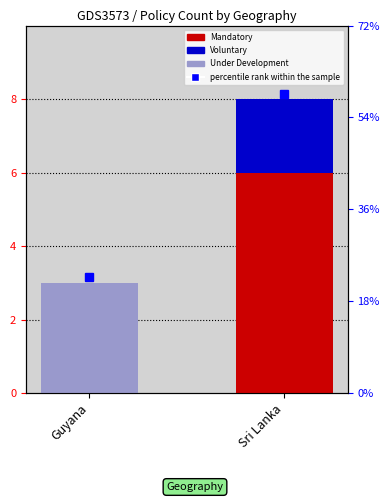

Reading left to right, what are all the values shown in this chart?

Mandatory: Guyana=0	Sri Lanka=6
Voluntary: Guyana=0	Sri Lanka=2
Under Development: Guyana=3	Sri Lanka=0